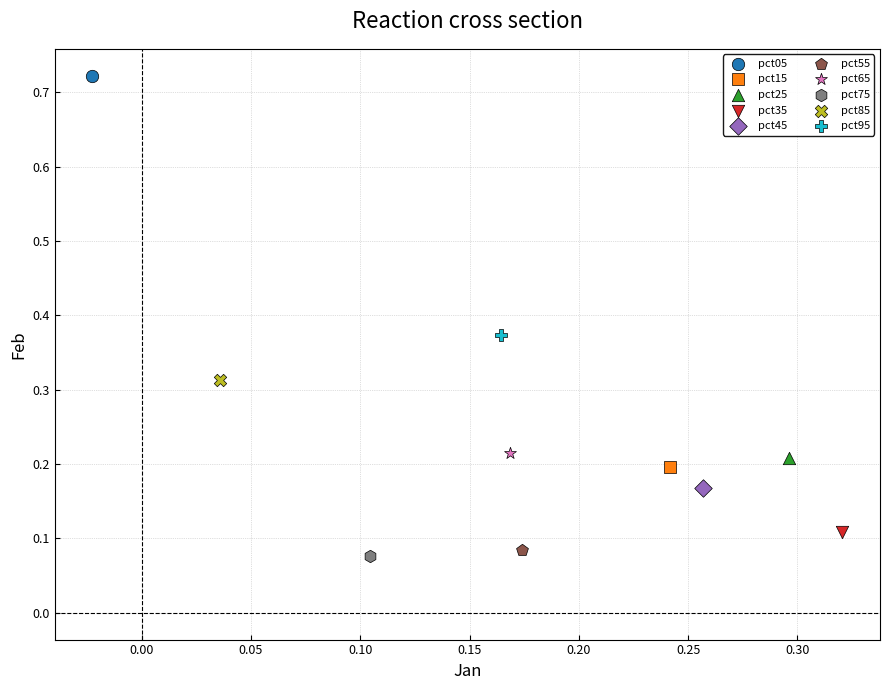

What are all the series names shown in the legend?

pct05, pct15, pct25, pct35, pct45, pct55, pct65, pct75, pct85, pct95